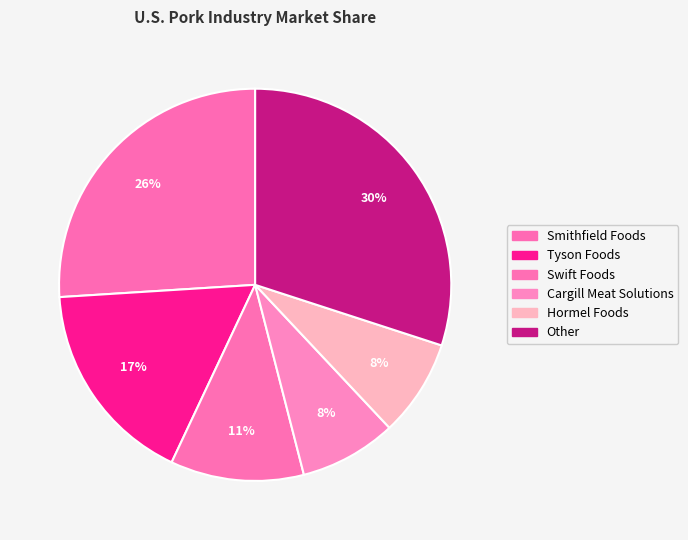

Which slice is the smallest?

Cargill Meat Solutions